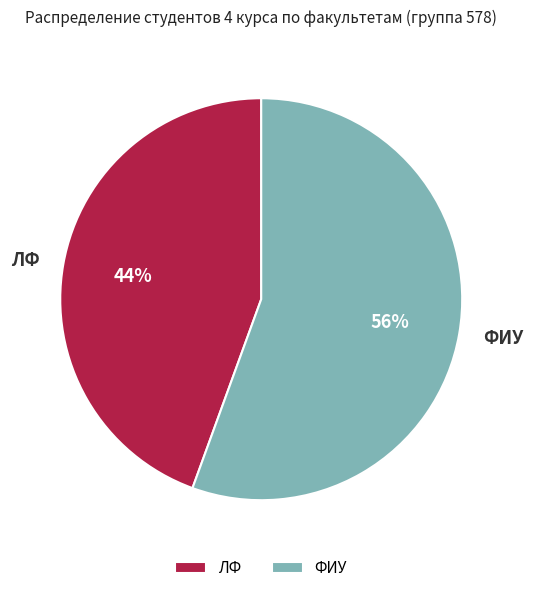

True or false: ЛФ accounts for 54% of the total.

False